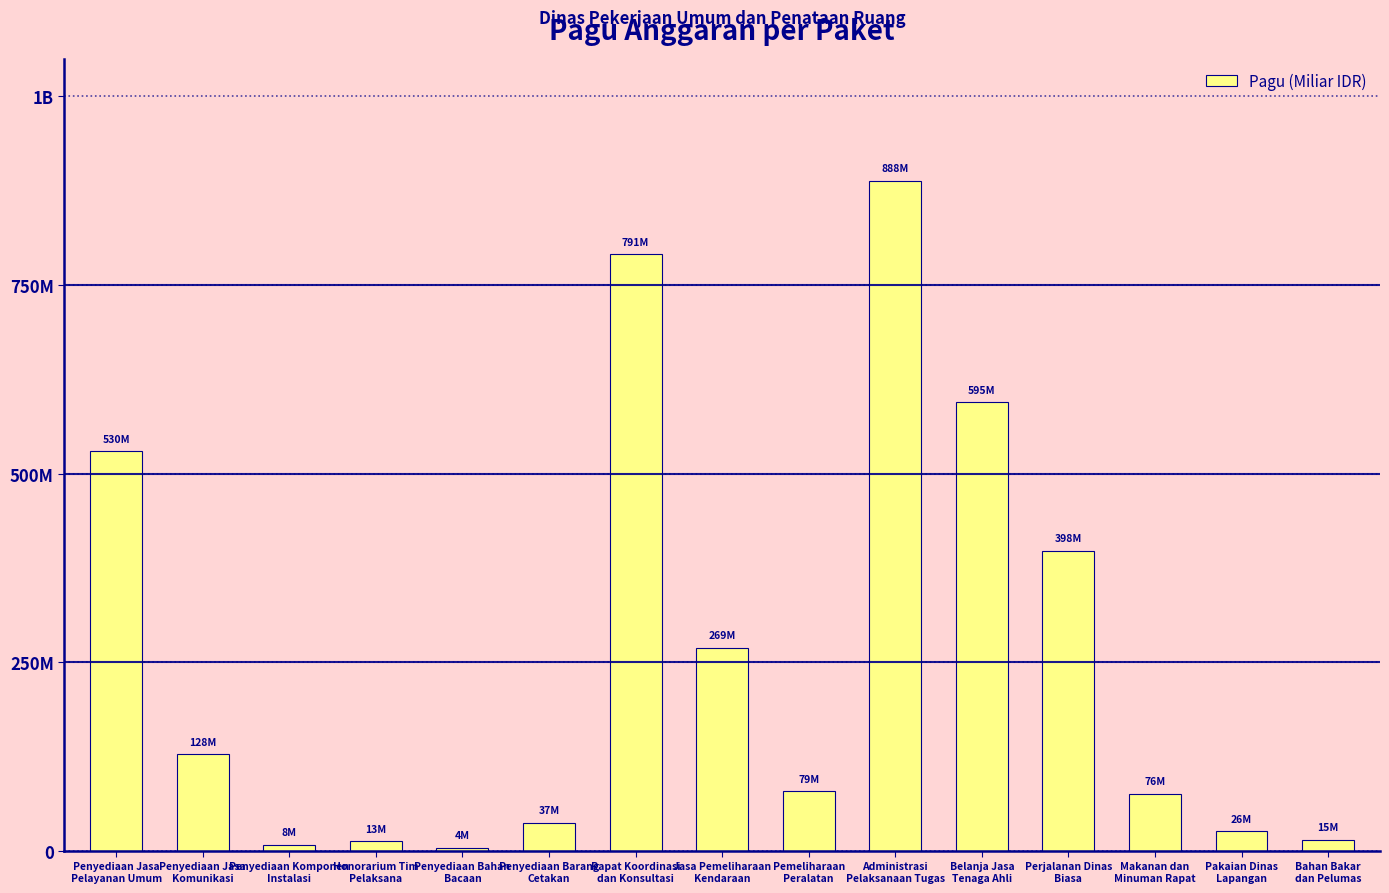

Reading right to left, extract all data points from this chart.

Bahan Bakar
dan Pelumas=14710000	Pakaian Dinas
Lapangan=26250000	Makanan dan
Minuman Rapat=75960000	Perjalanan Dinas
Biasa=397777000	Belanja Jasa
Tenaga Ahli=594900000	Administrasi
Pelaksanaan Tugas=888158200	Pemeliharaan
Peralatan=79185000	Jasa Pemeliharaan
Kendaraan=269495000	Rapat Koordinasi
dan Konsultasi=790763000	Penyediaan Barang
Cetakan=37360000	Penyediaan Bahan
Bacaan=3960000	Honorarium Tim
Pelaksana=12645000	Penyediaan Komponen
Instalasi=8214400	Penyediaan Jasa
Komunikasi=128300000	Penyediaan Jasa
Pelayanan Umum=529578100